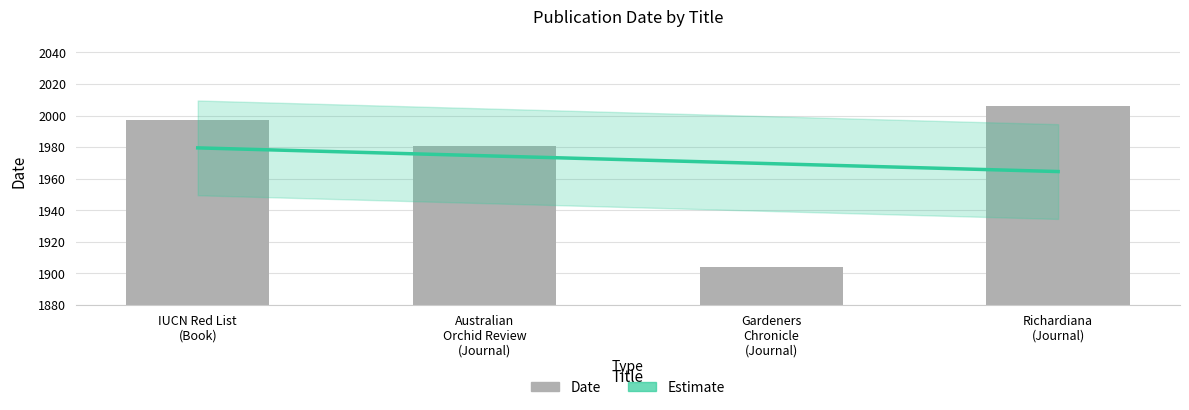

What is the change in value from Australian Orchid Review (Journal) to Gardeners Chronicle (Journal)?

-77